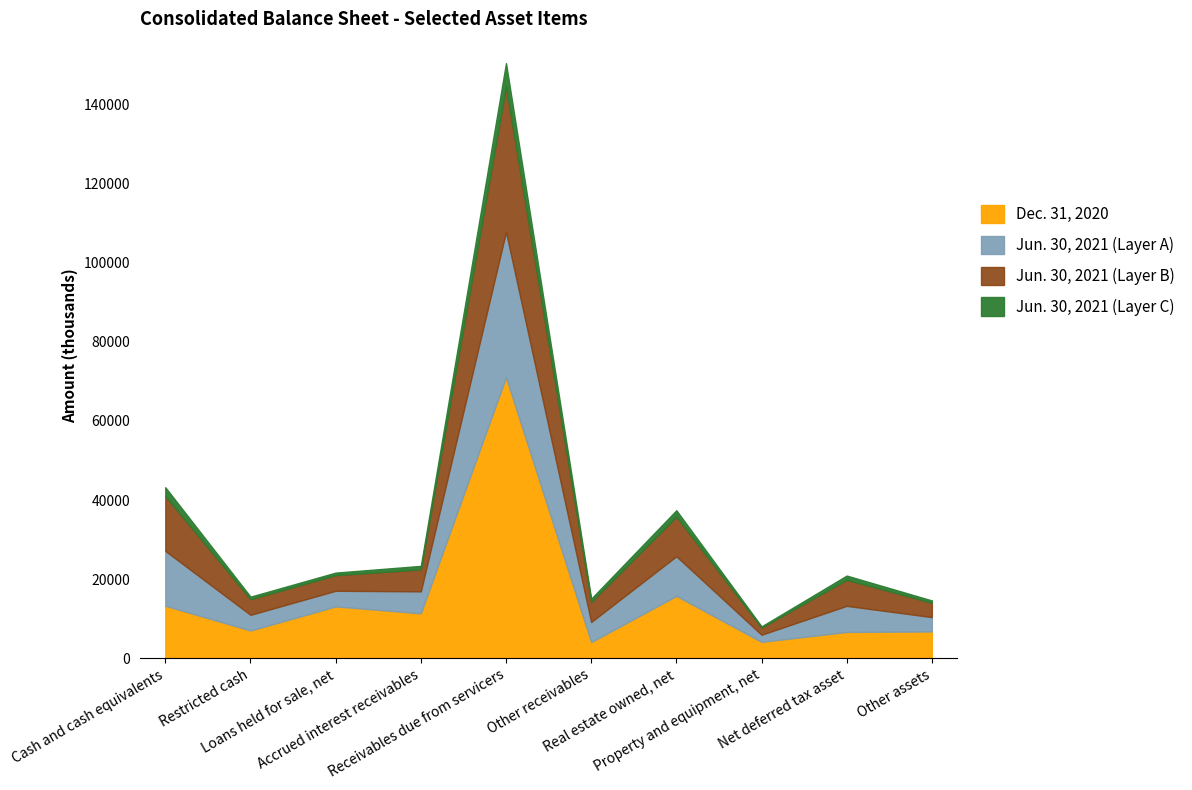

Which series has the largest range (max minus min)?

Jun. 30, 2021